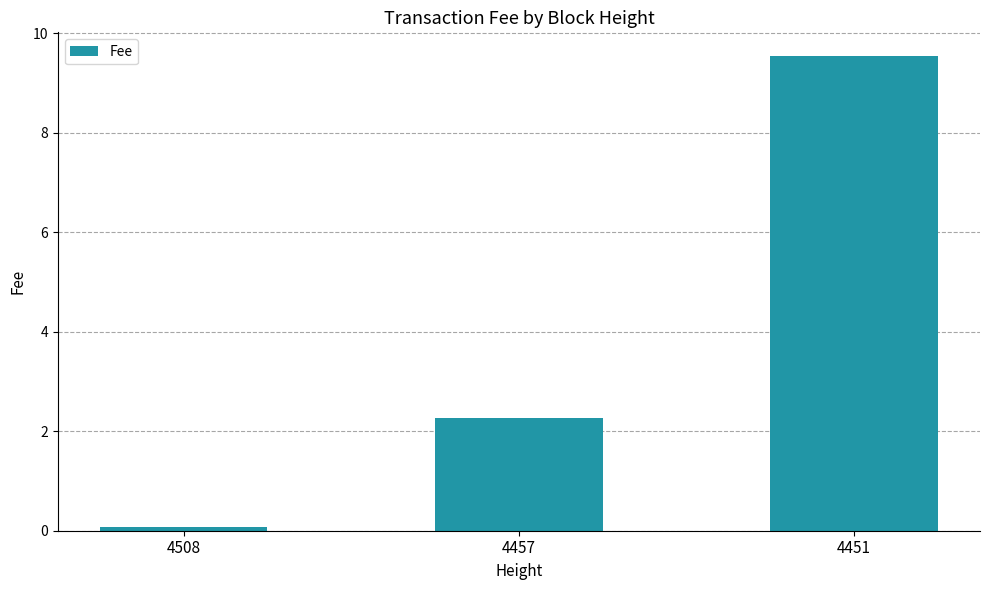

List the labels in order of value, smallest first.

4508, 4457, 4451